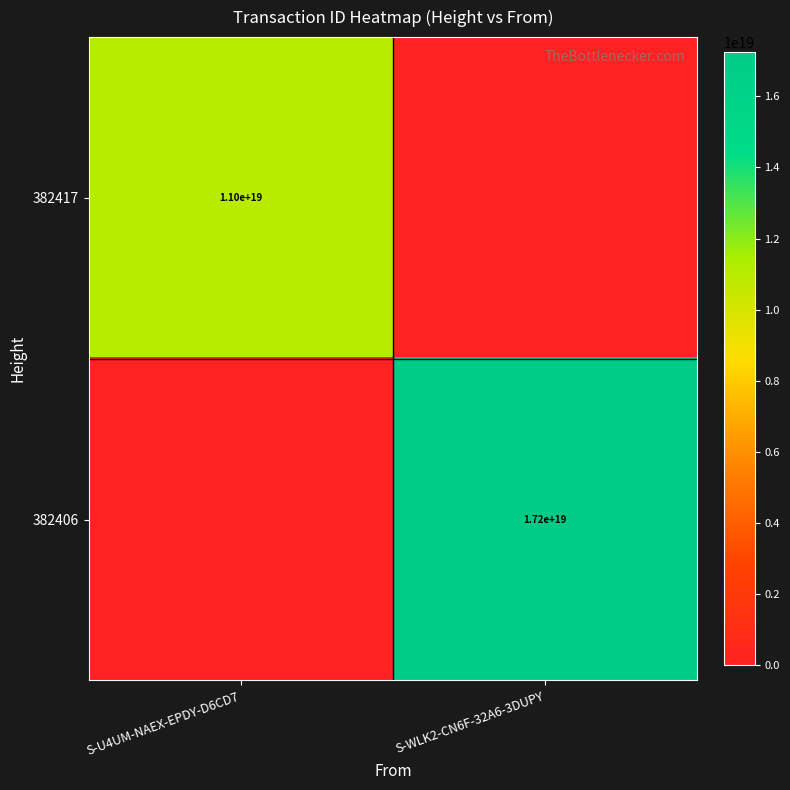

Is it true that 382406 equals 24992039901048152064 at S-WLK2-CN6F-32A6-3DUPY?

False